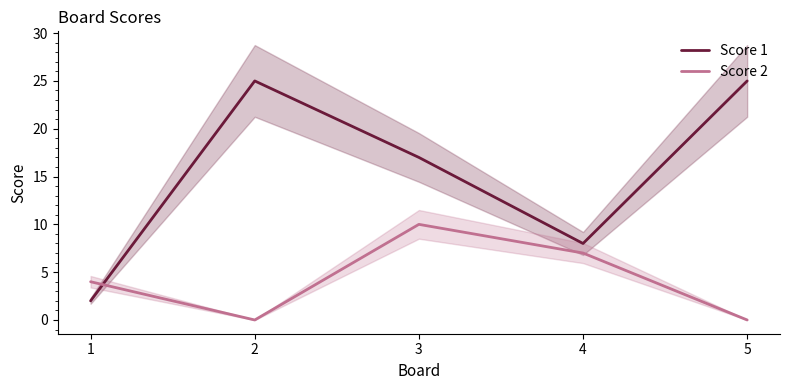

Where is Score 1 nearest to the value 13?

3